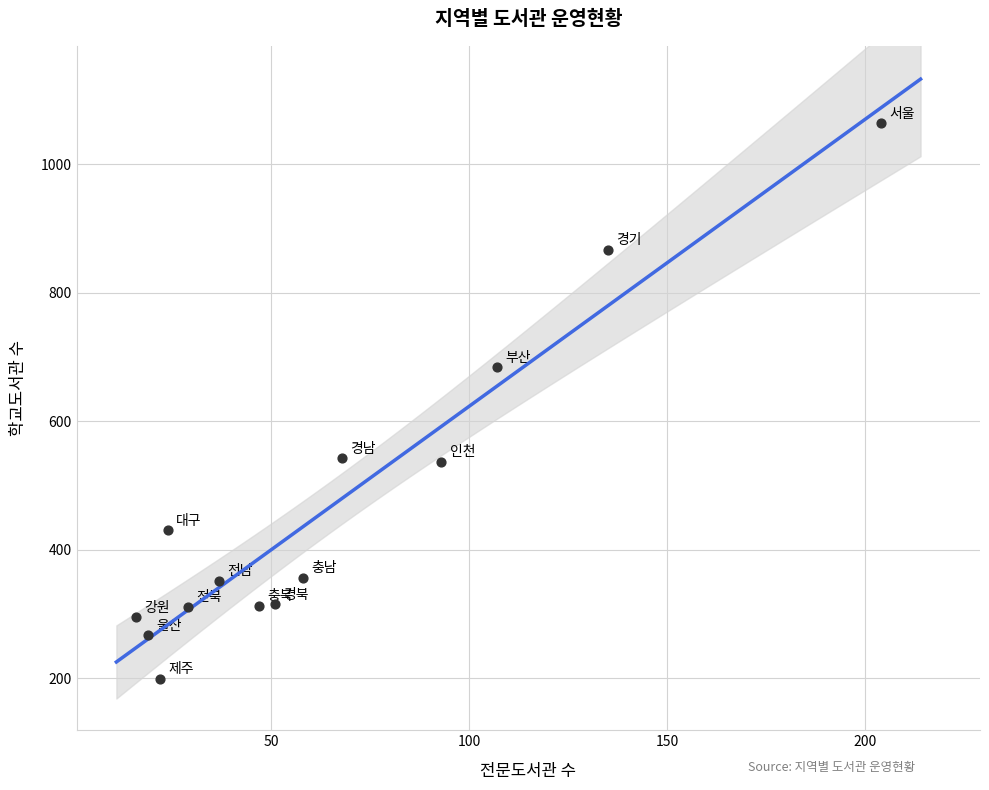

What Y value in the scatter plot is closest to 631?

684